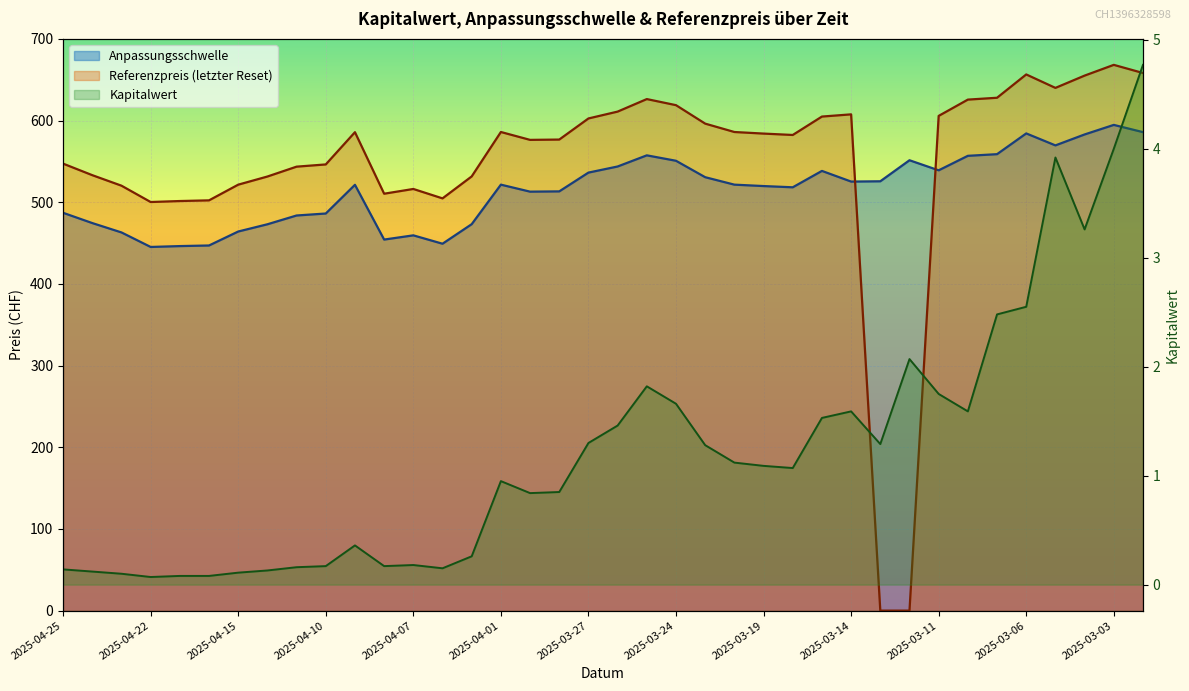

Where do Kapitalwert and Referenzpreis (letzter Reset) first cross each other?

2025-03-14 and 2025-03-13